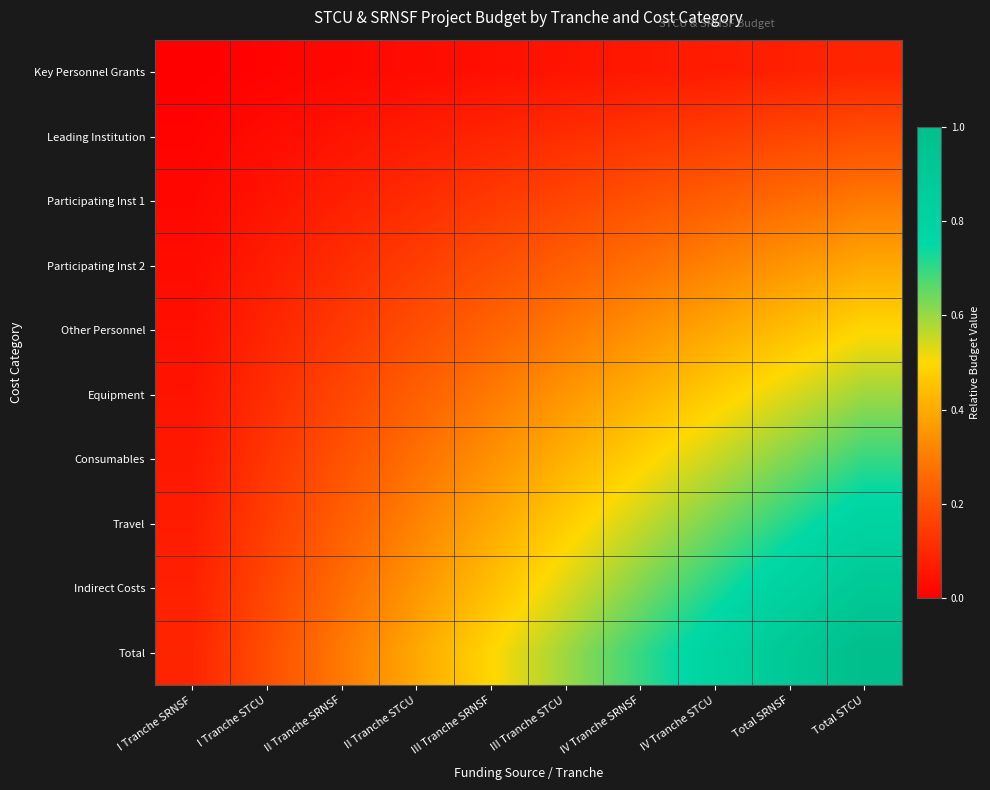

Rank the series by their maximum value, from highest to lowest.

Total, Indirect Costs, Travel, Consumables, Equipment, Other Personnel, Participating Inst 2, Participating Inst 1, Leading Institution, Key Personnel Grants